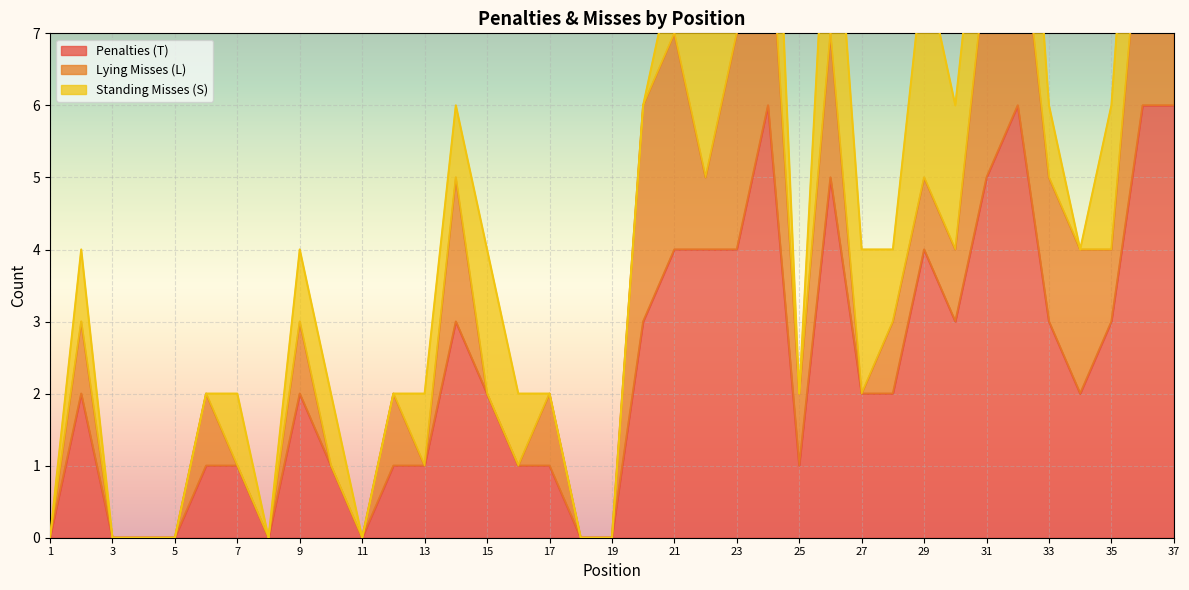

What is the difference between the Standing Misses (S) values at 11 and 35?

2